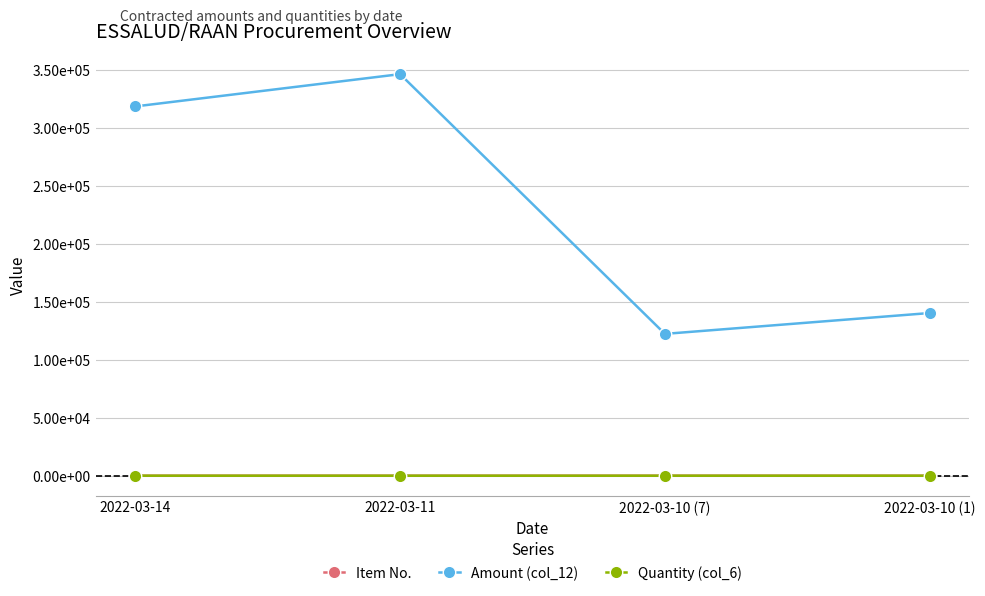

What are all the series names shown in the legend?

Item No., Amount (col_12), Quantity (col_6)